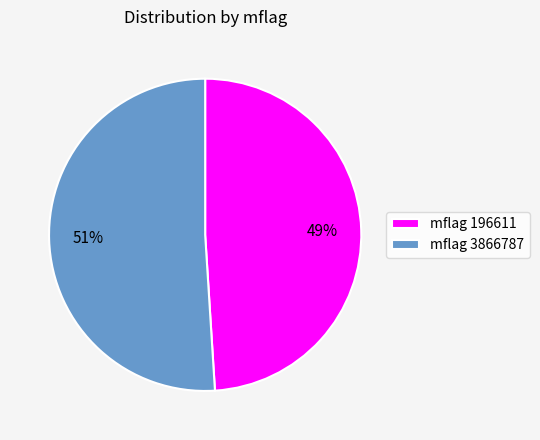

The mflag 3866787 slice represents 51% of the pie. True or false?

True